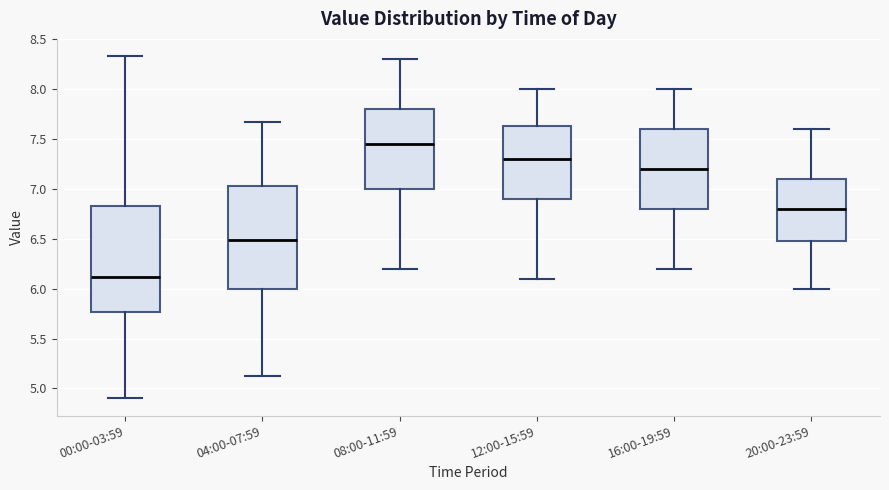

Where is the upper edge of the box for 20:00-23:59 on the y-axis? The values are not printed on the chart, so give them approximately, as read against the axis.

7.10